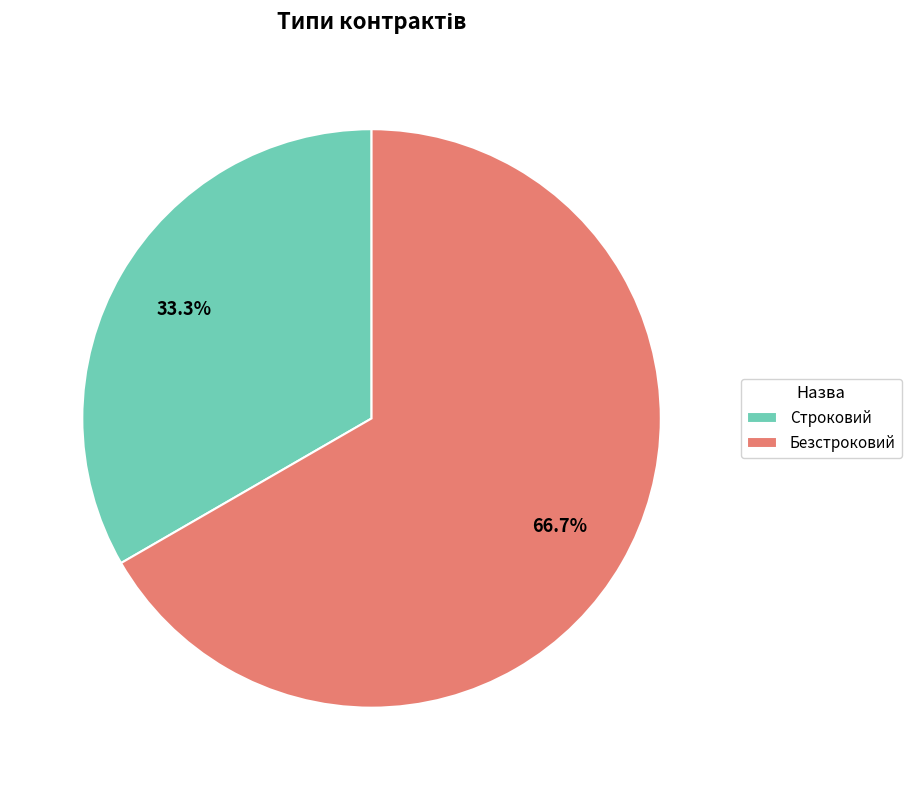

Is it true that Строковий is 26% of the pie?

False